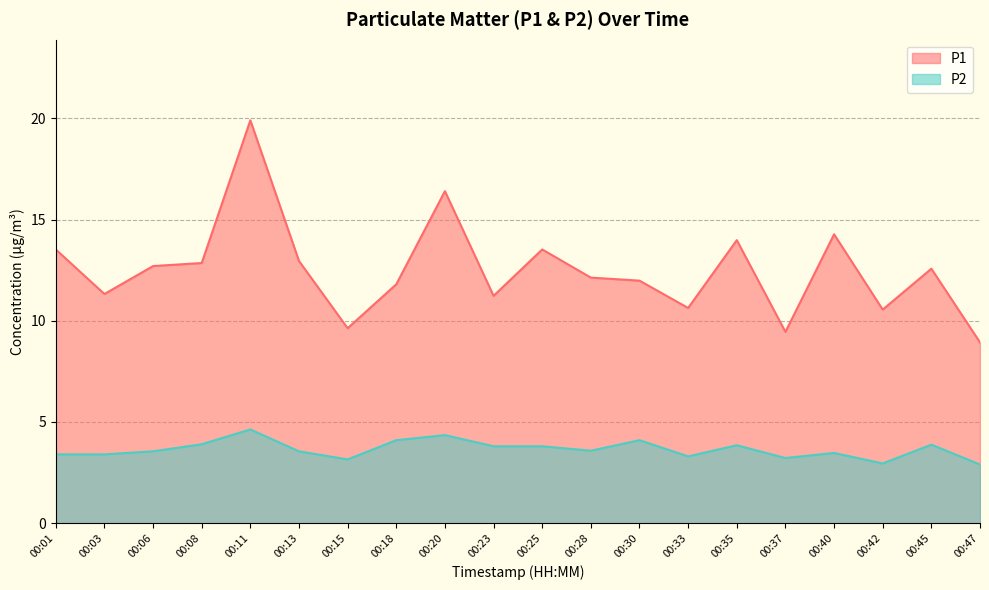

Does the chart have visible grid lines?

Yes